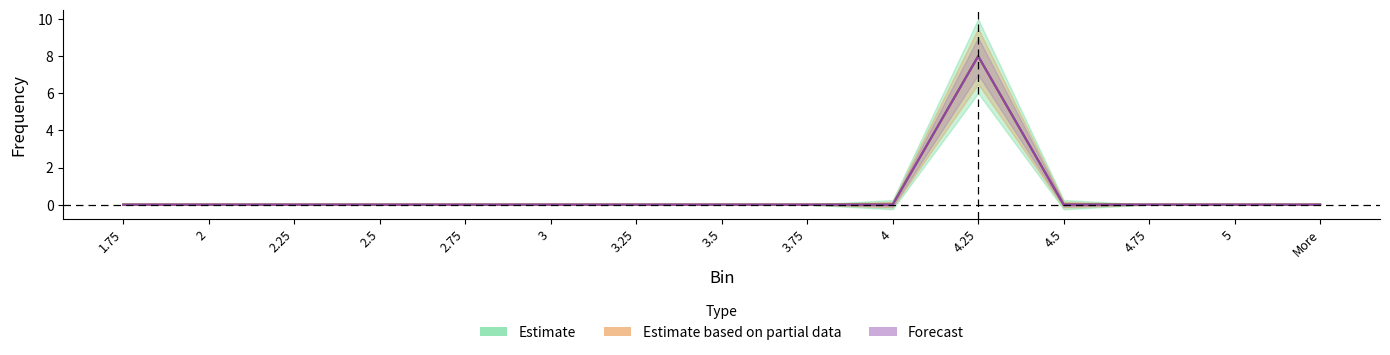

True or false: Estimate based on partial data has more than 2 interior local peaks.

False